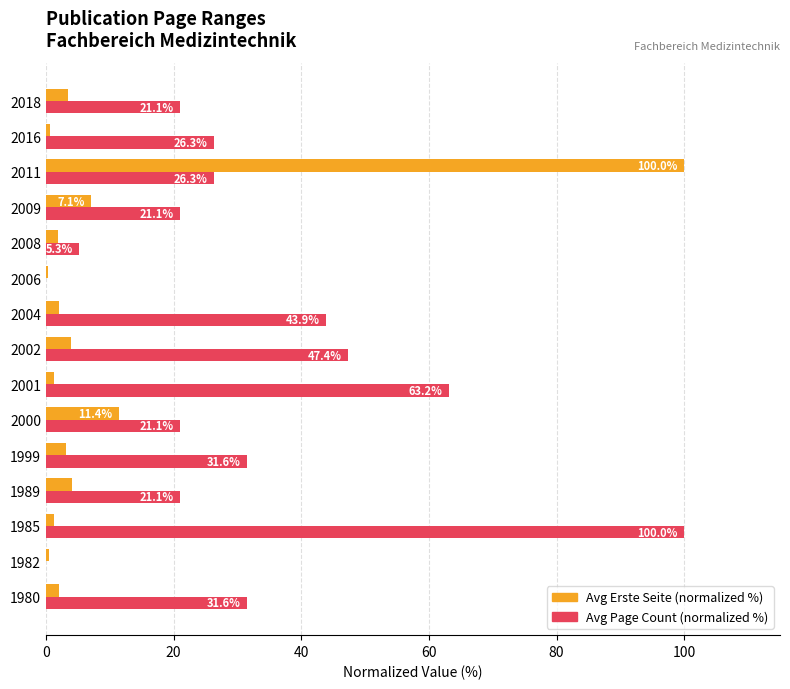

What is the highest value of the Avg Erste Seite (normalized %) series?

100.0